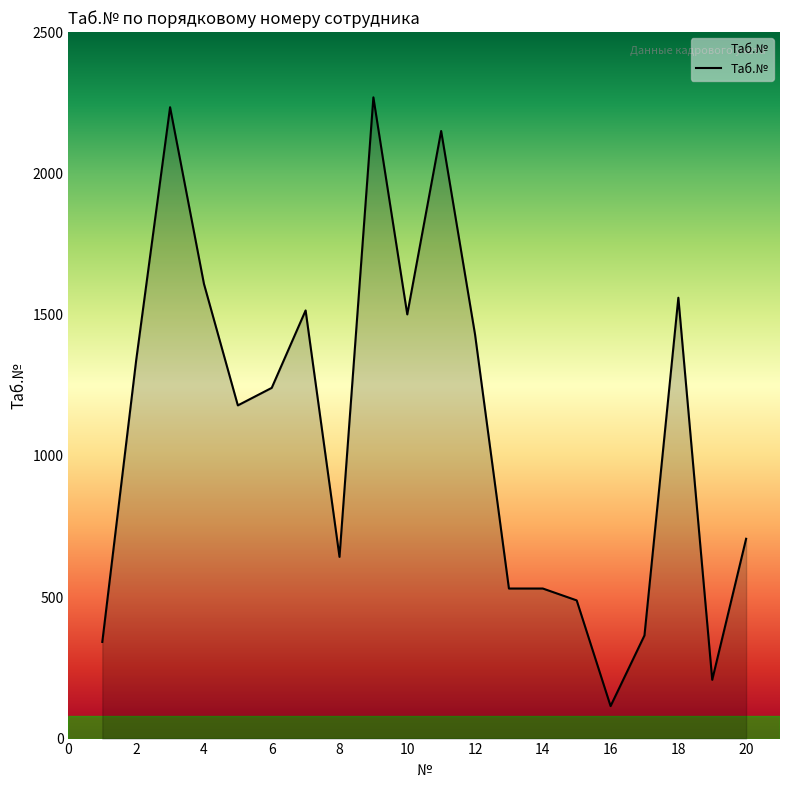

What is the difference between the maximum and minimum values?

2154